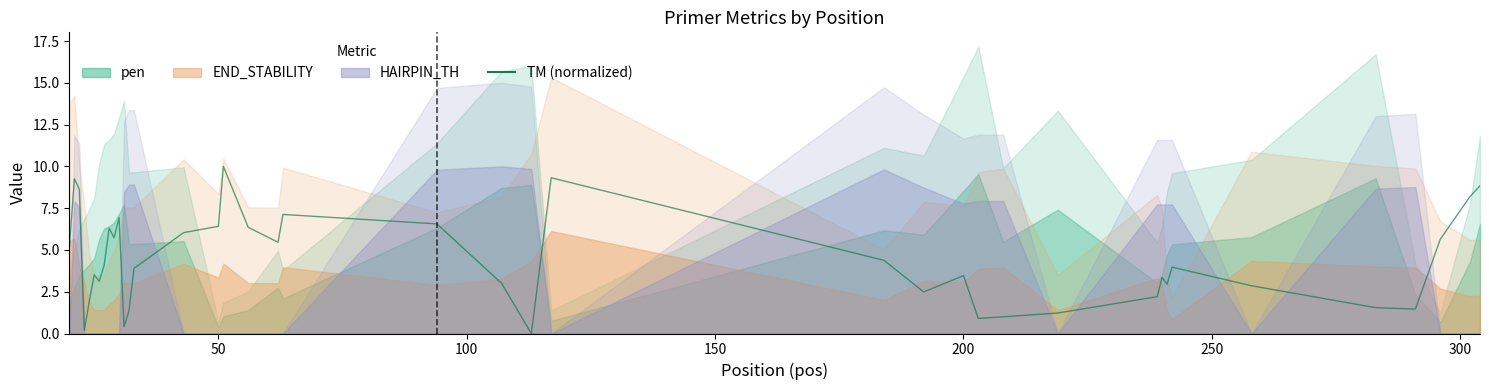

What is the label of the 39th point from the right?

50